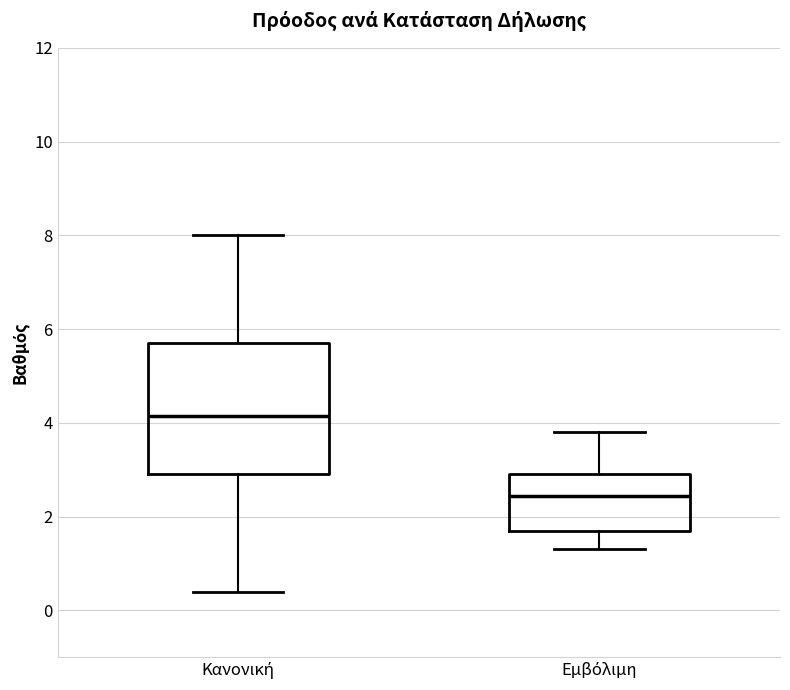

Reading left to right, read every box against the y-axis: the position of its median line, the range the box covers, and the ends of its whiskers. The values are not printed on the chart, so give them approximately, as read against the axis.

Κανονική: median 4.2, box 3.0 to 5.8, whiskers 0.4 to 8.0
Εμβόλιμη: median 2.4, box 1.8 to 3.0, whiskers 1.4 to 3.8